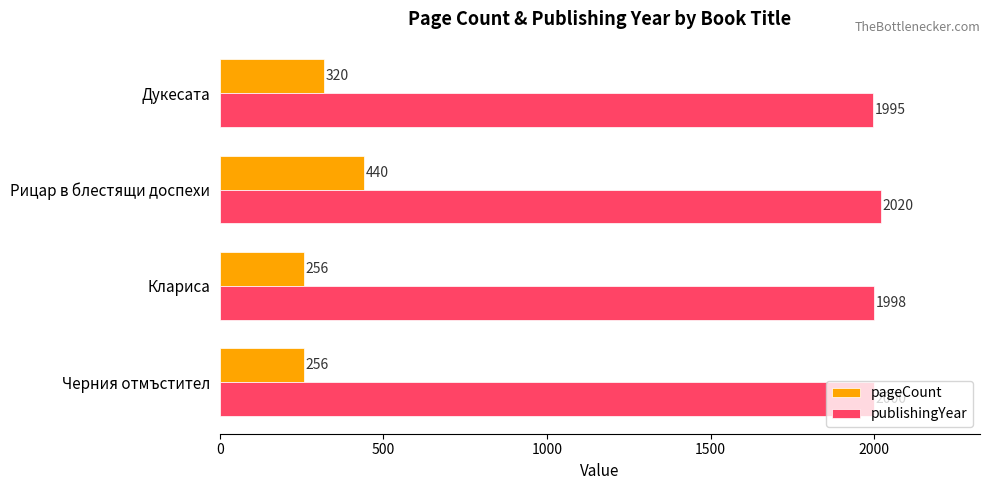

What are all the series names shown in the legend?

pageCount, publishingYear